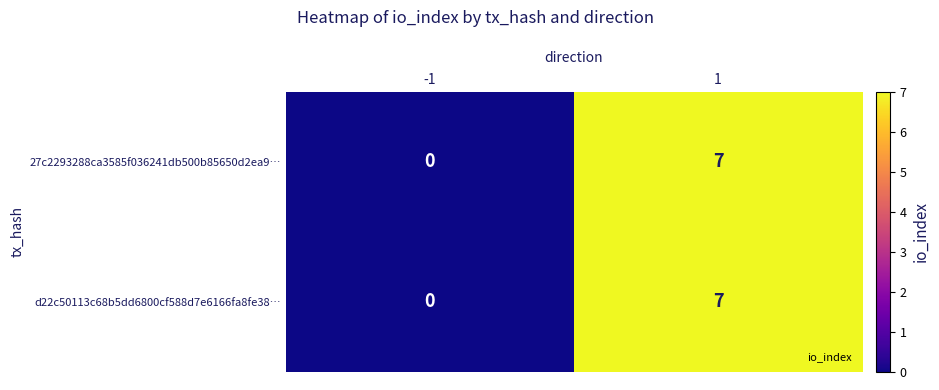

What is the difference between the d22c50113c68b5dd6800cf588d7e6166fa8fe38… values at -1 and 1?

7